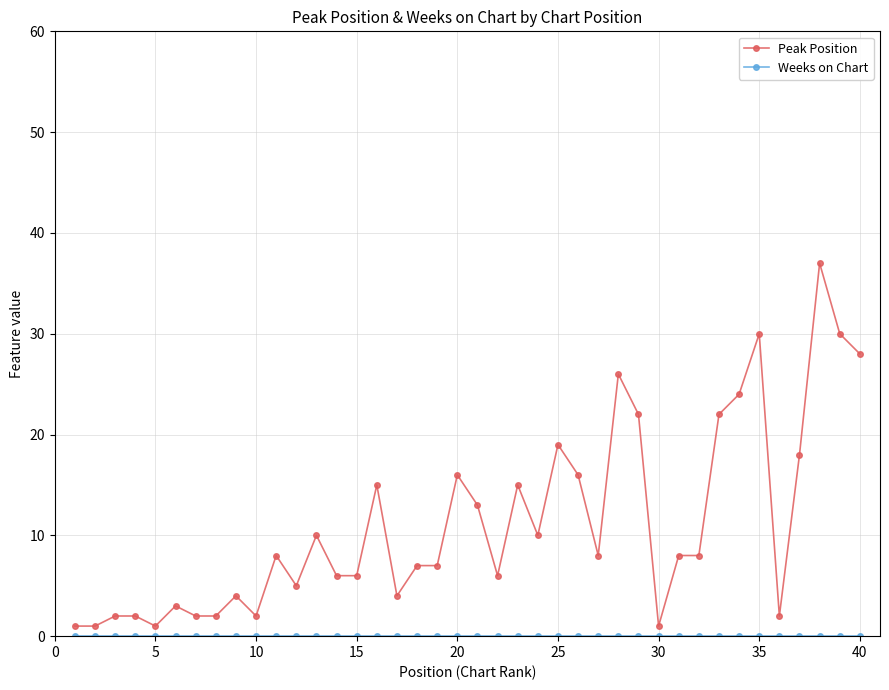

Which series has the largest total across all categories?

Peak Position